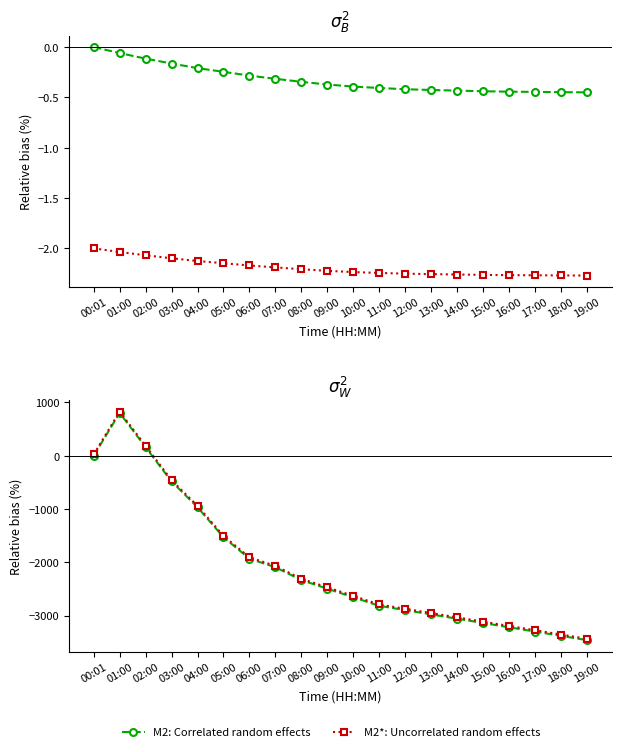

Which series has the largest range (max minus min)?

temperature: Correlated